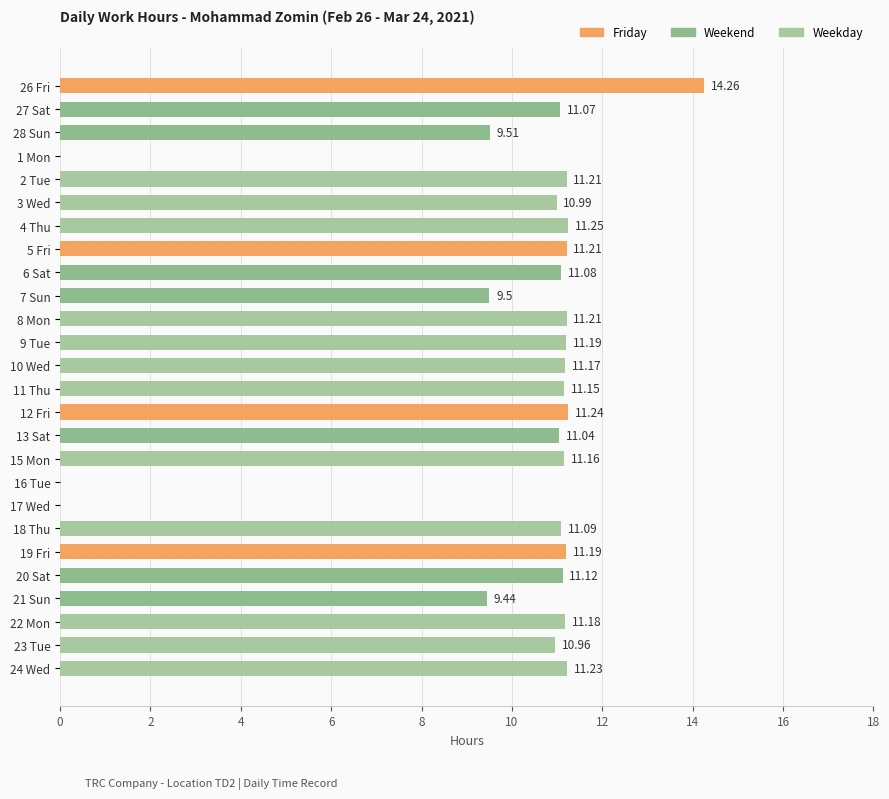

What is the change in value from 3 Wed to 7 Sun?

-1.5